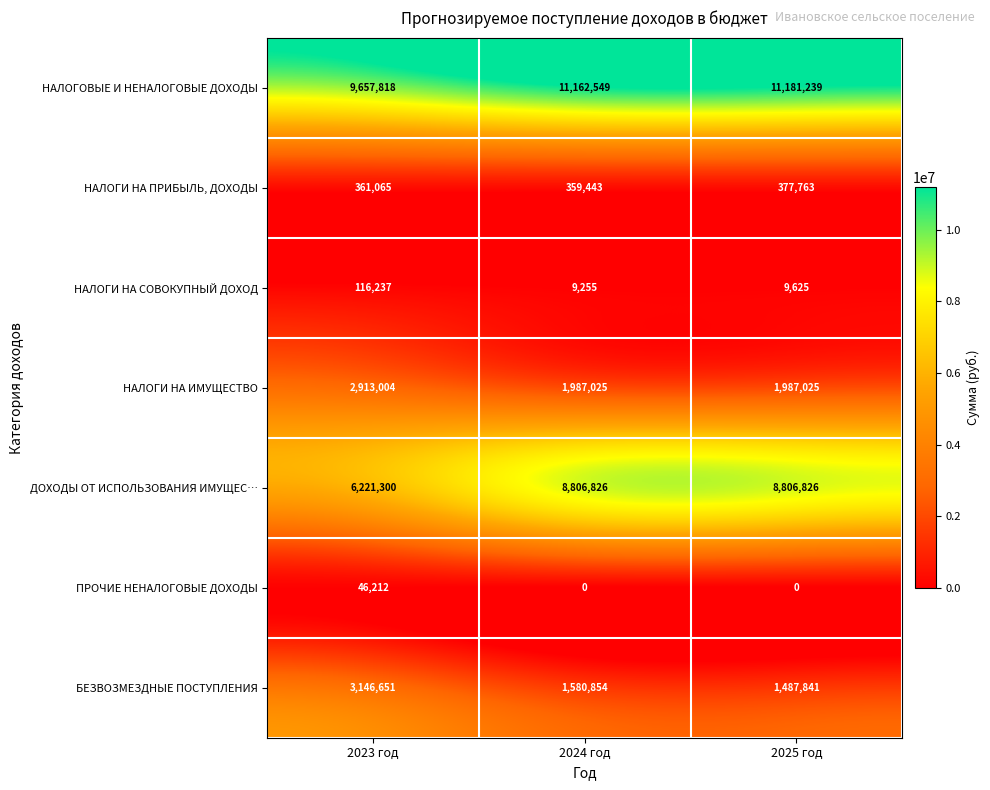

What is the total value across all series at 2025 год?

23850319